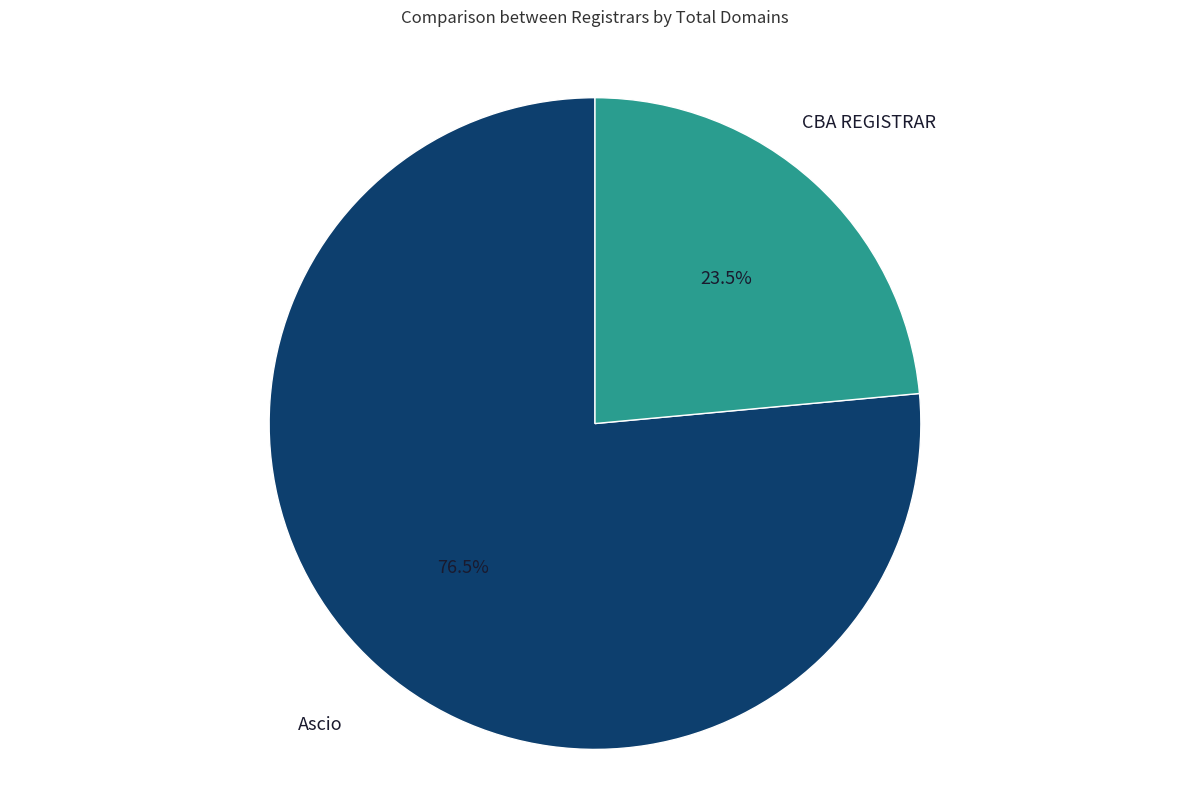

To the nearest percent, what is the combined percentage of Ascio and CBA REGISTRAR?

100%